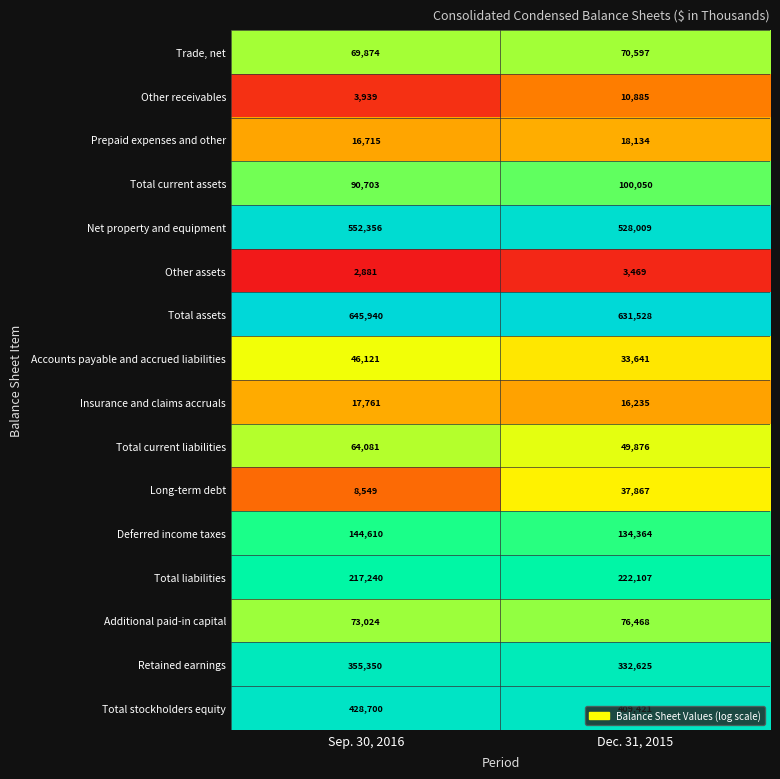

What is the average value of the Deferred income taxes series?

139487